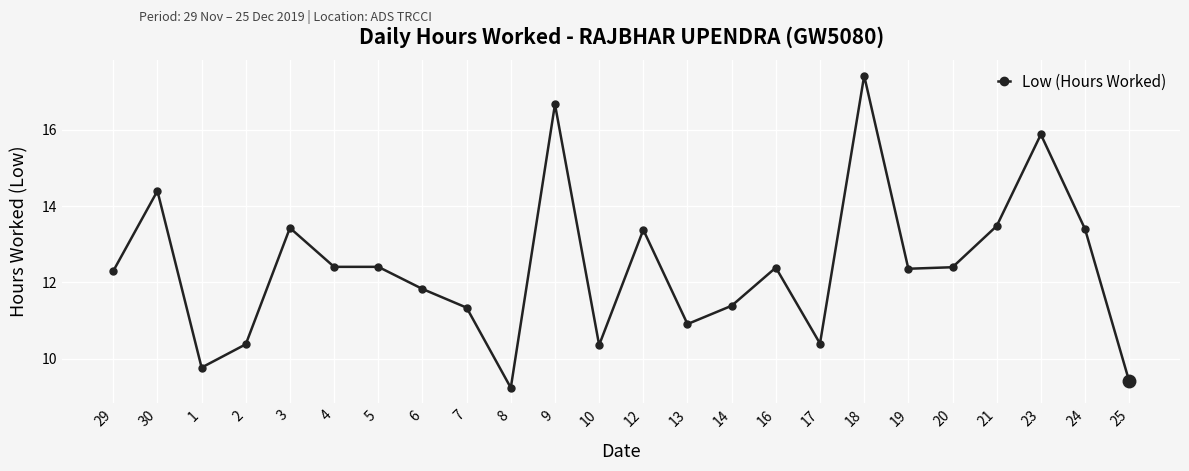

True or false: the data shows 10.4 at 10.

True